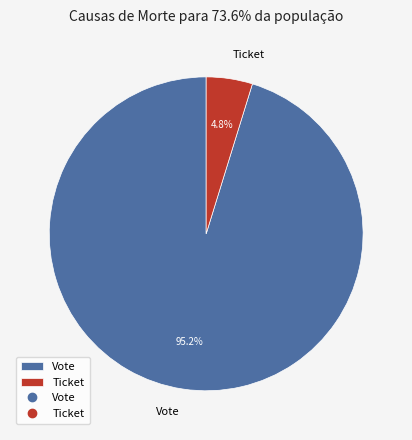

Which category has the smallest portion of the pie?

Ticket